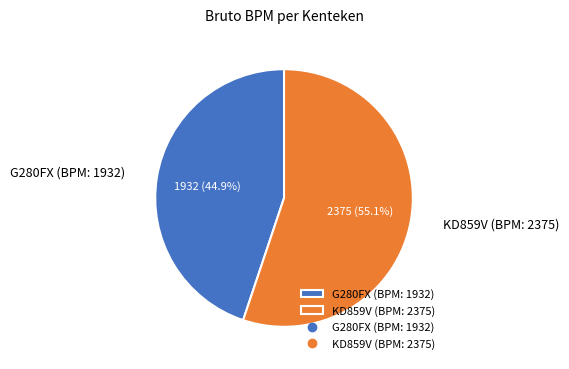

To the nearest percent, what portion does KD859V (BPM: 2375) represent?

55%